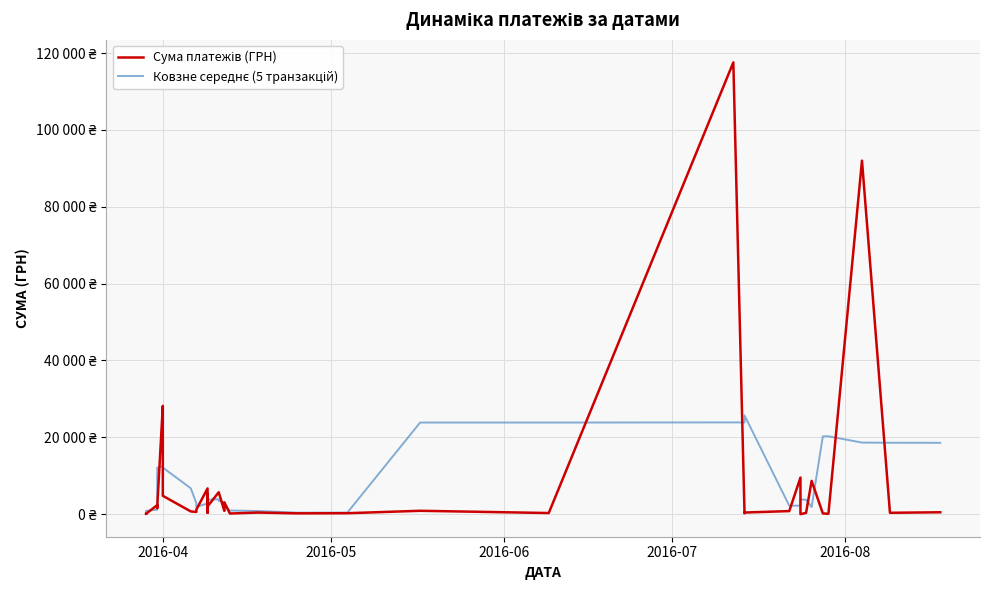

How many lines are shown in the chart?

2